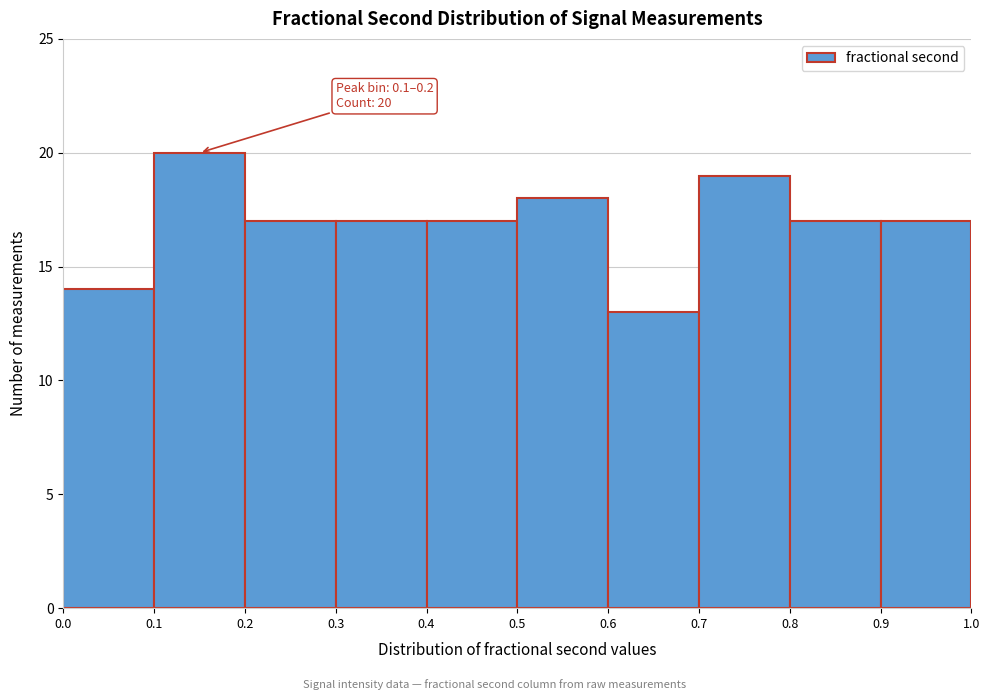

Which range on the x-axis has the tallest bar?

0.1 to 0.2